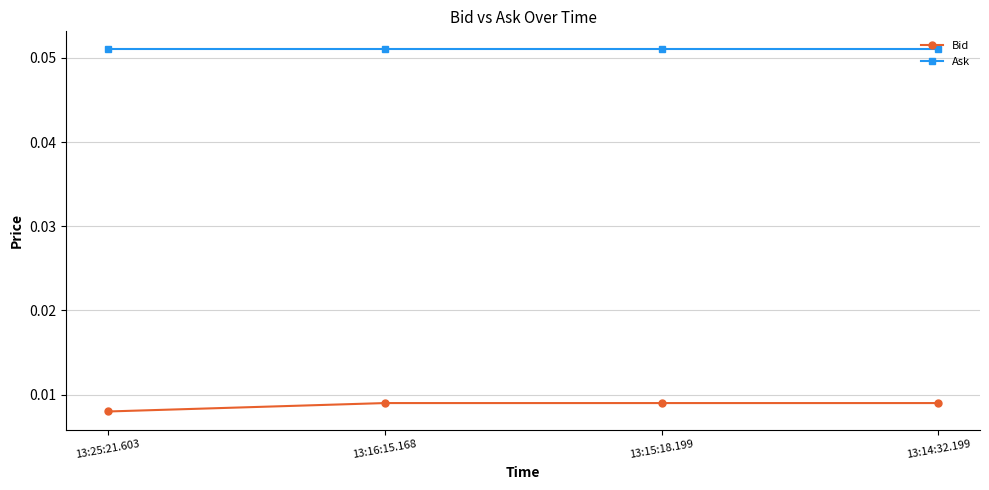

True or false: Ask has more than 1 interior local peaks.

False